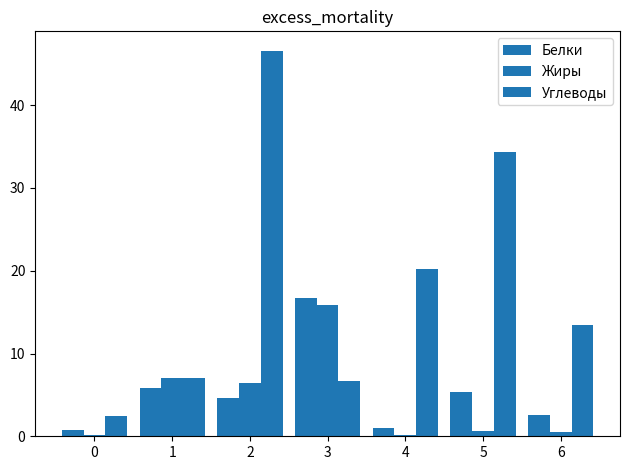

What is the greatest value displayed?

46.6